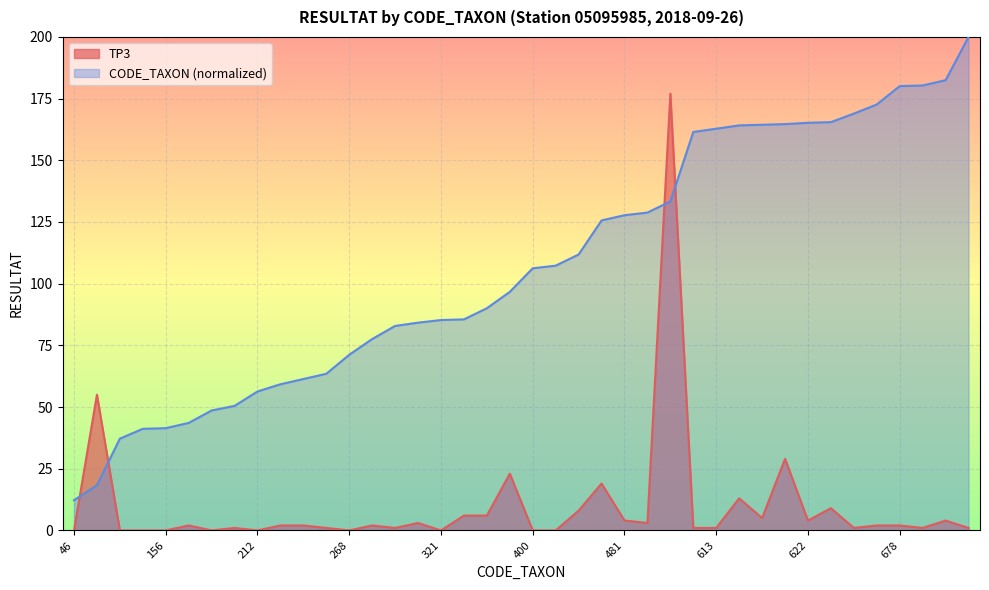

What is the difference between the A values at 650 and 140?

135.5